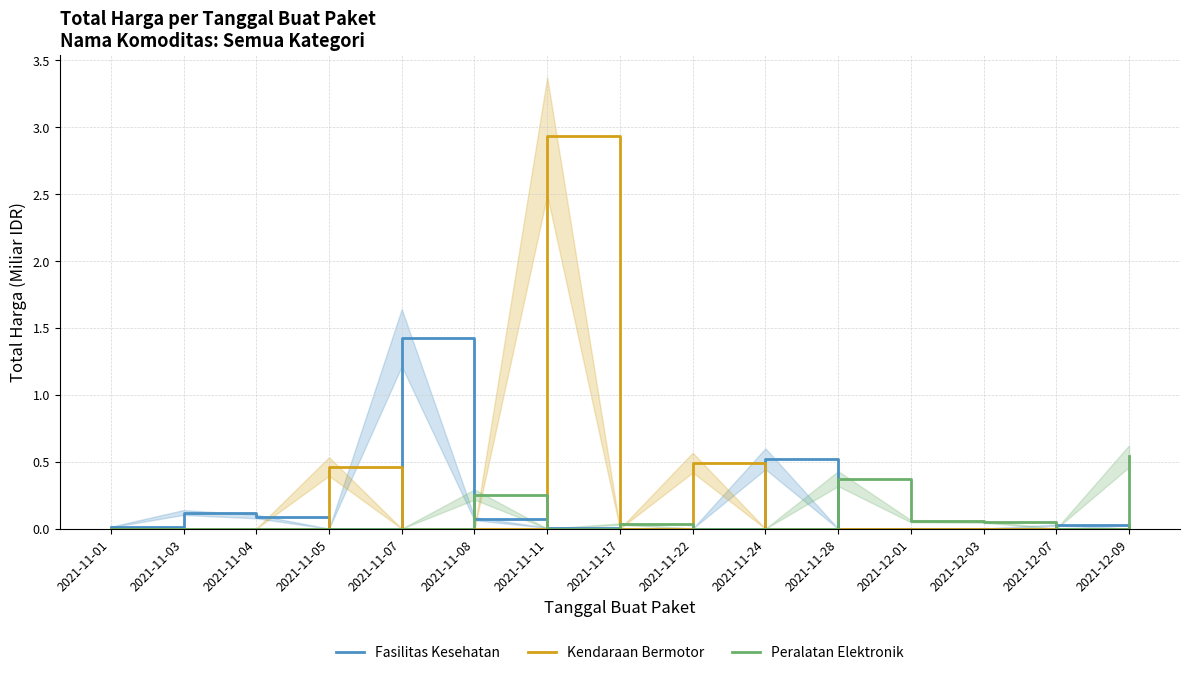

At which category does Fasilitas Kesehatan reach its first local valley?

2021-11-05